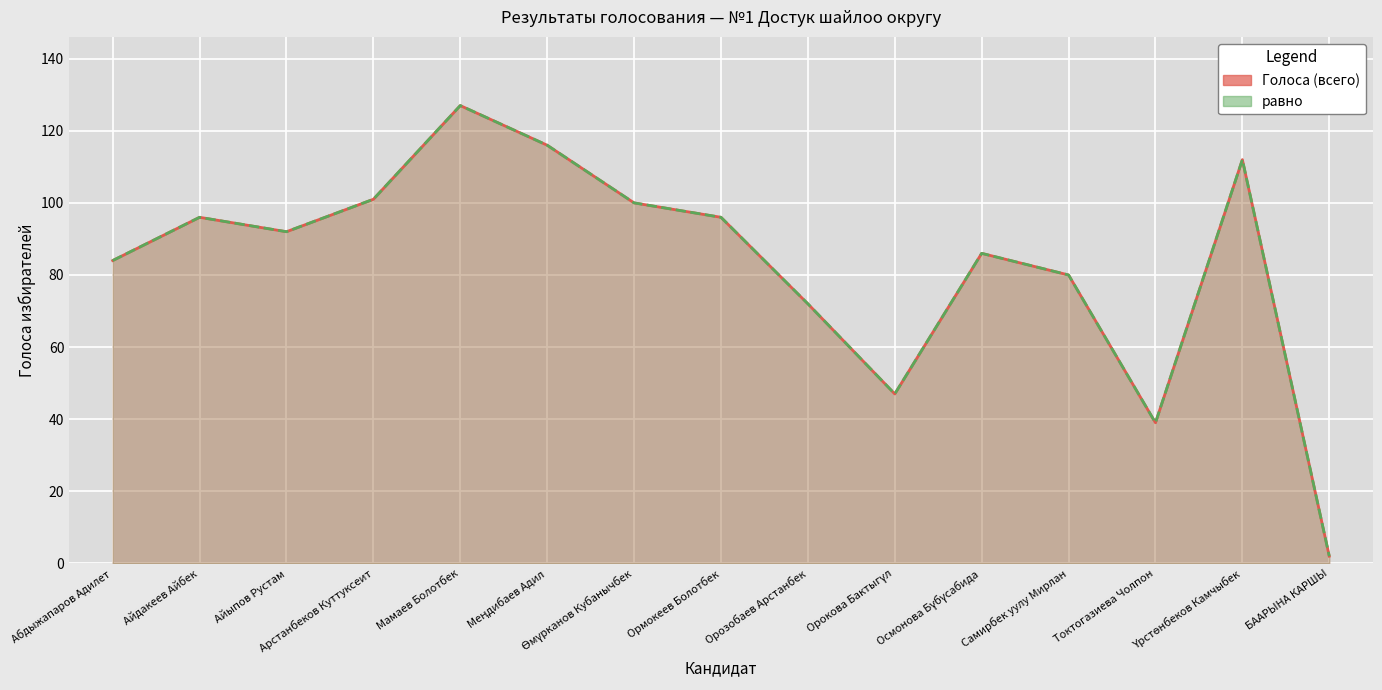

How many data points in равно are less than 92?

7